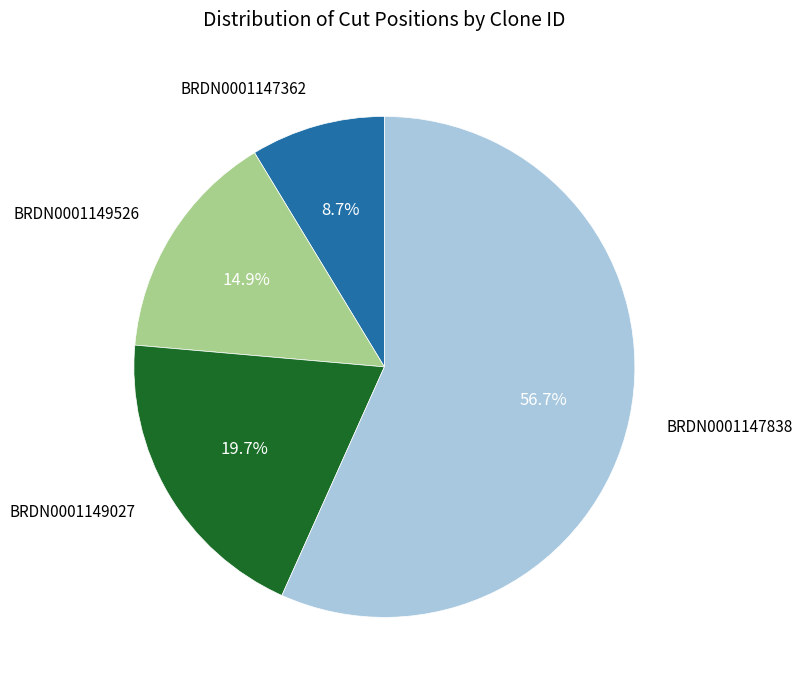

Does any single category account for the majority?

Yes